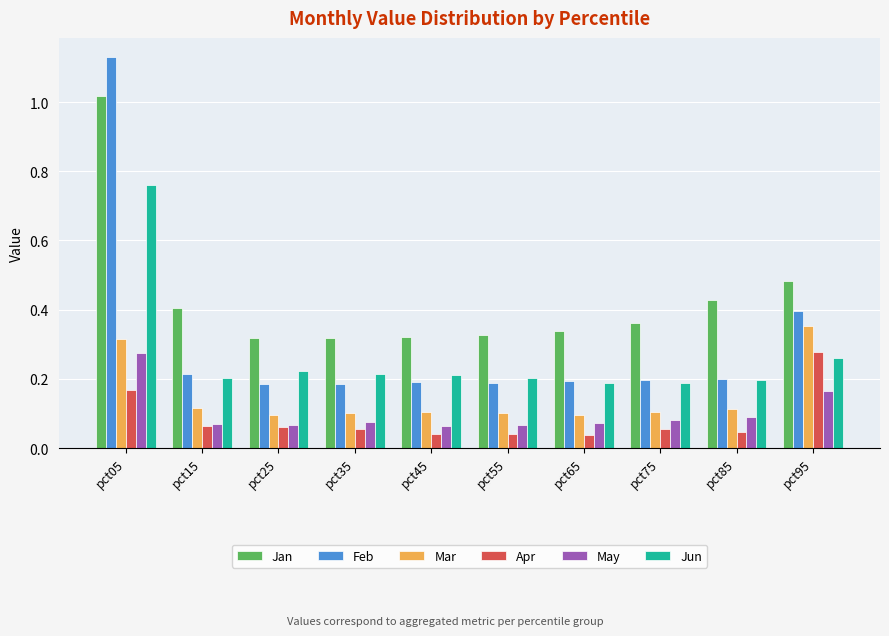

At how many categories does at least one series exceed 0?

10